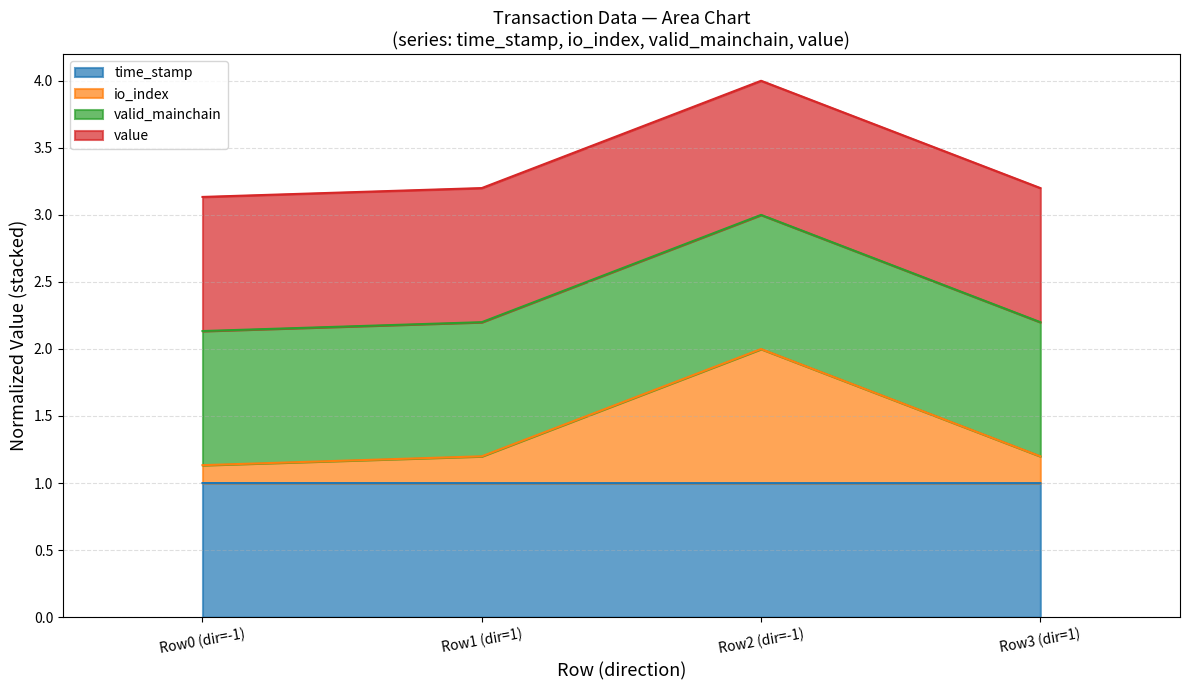

True or false: io_index and time_stamp cross at least once.

False